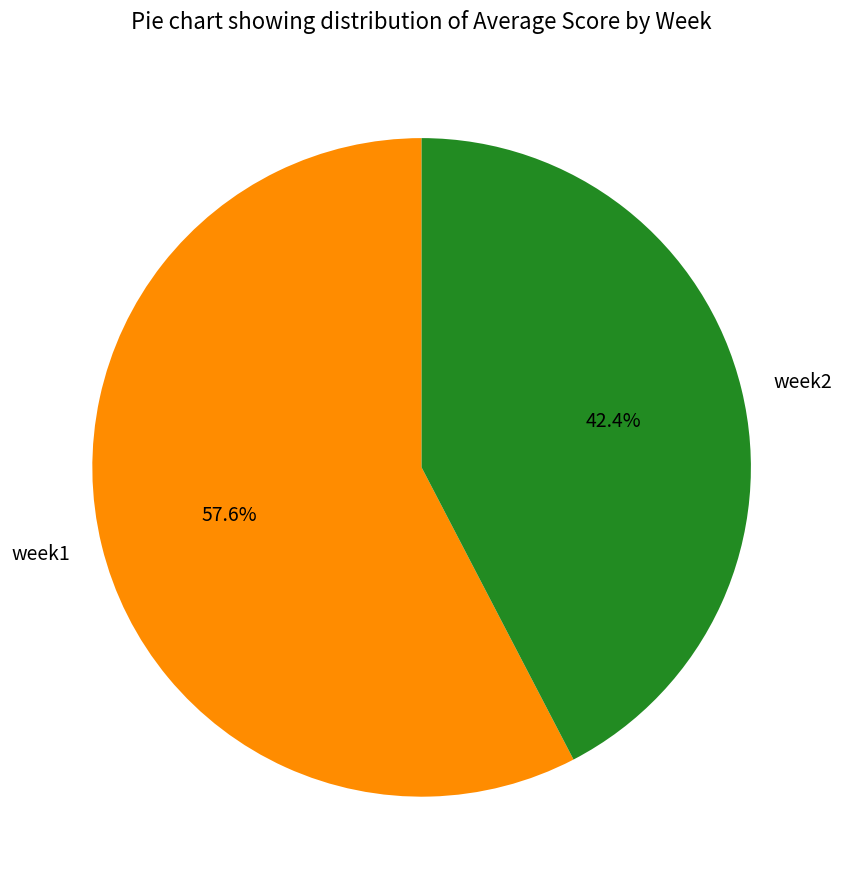

What percentage is the week2 slice, to the nearest percent?

42%